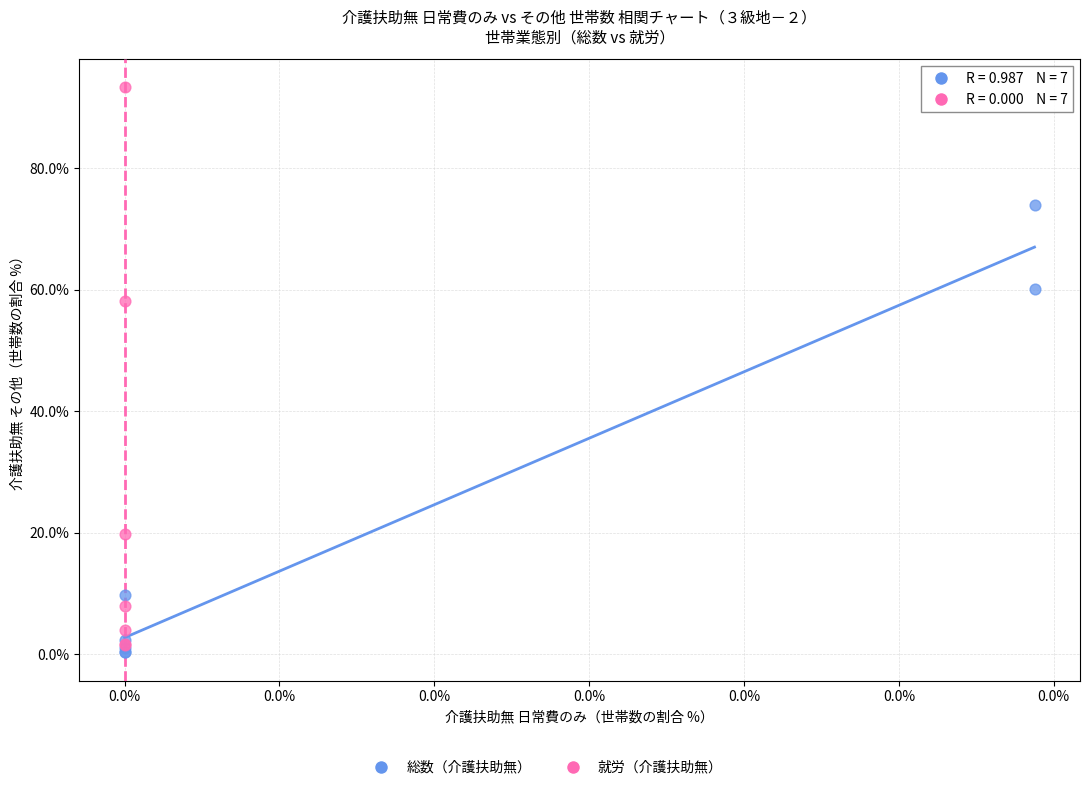

Which series has the largest Y range (max minus min)?

就労（介護扶助無）